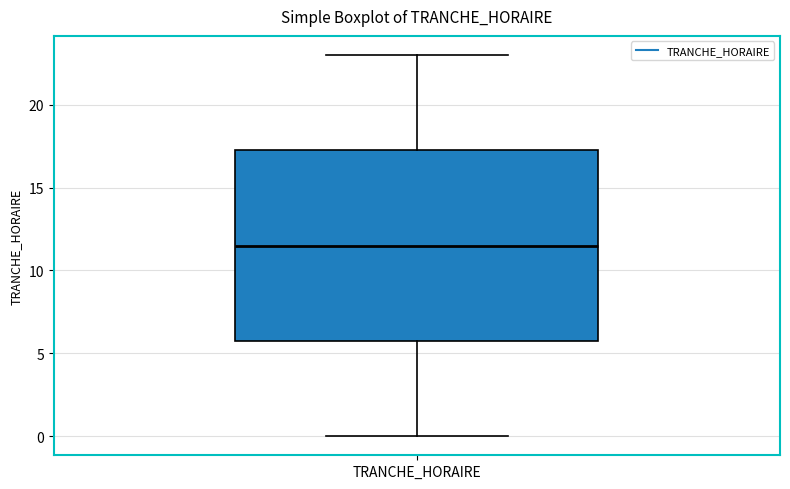

Transcribe this box plot: give where the median line is, the range the box spans, and where the two whiskers end, as read against the y-axis. The values are not printed on the chart, so give them approximately, as read against the axis.

median 11.5, box 6.0 to 17.5, whiskers 0.0 to 23.0